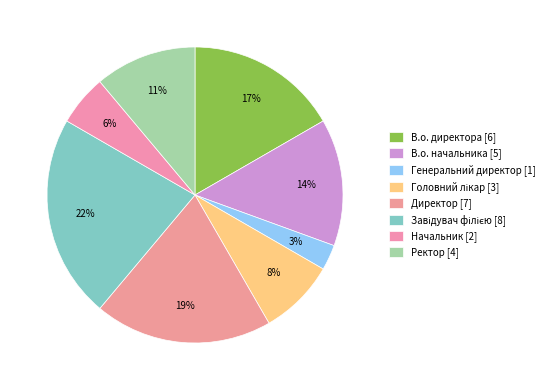

True or false: Начальник accounts for 1% of the total.

False